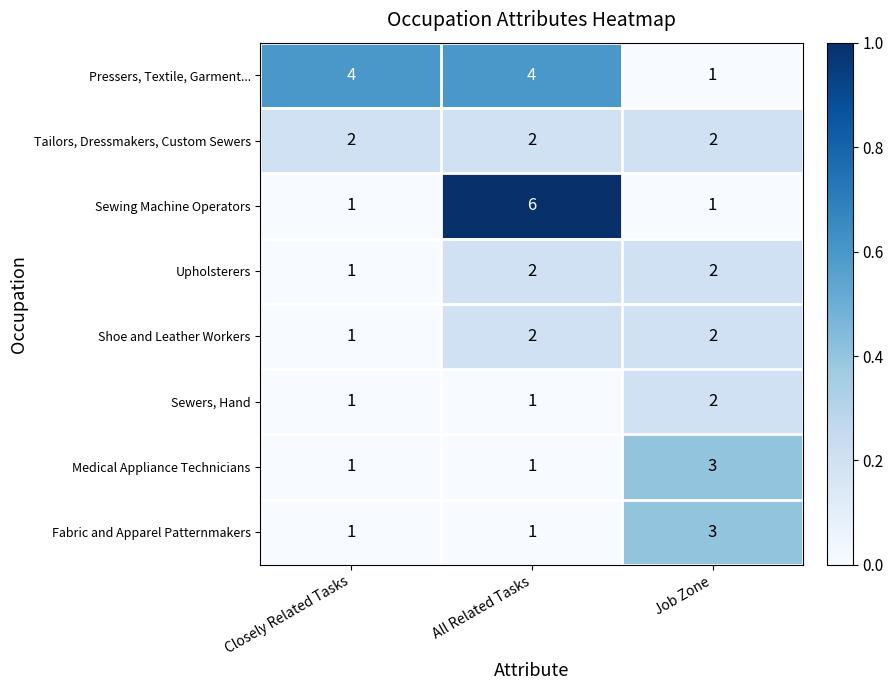

Is the value of Sewers, Hand at Closely Related Tasks greater than the value of Medical Appliance Technicians at Job Zone?

No